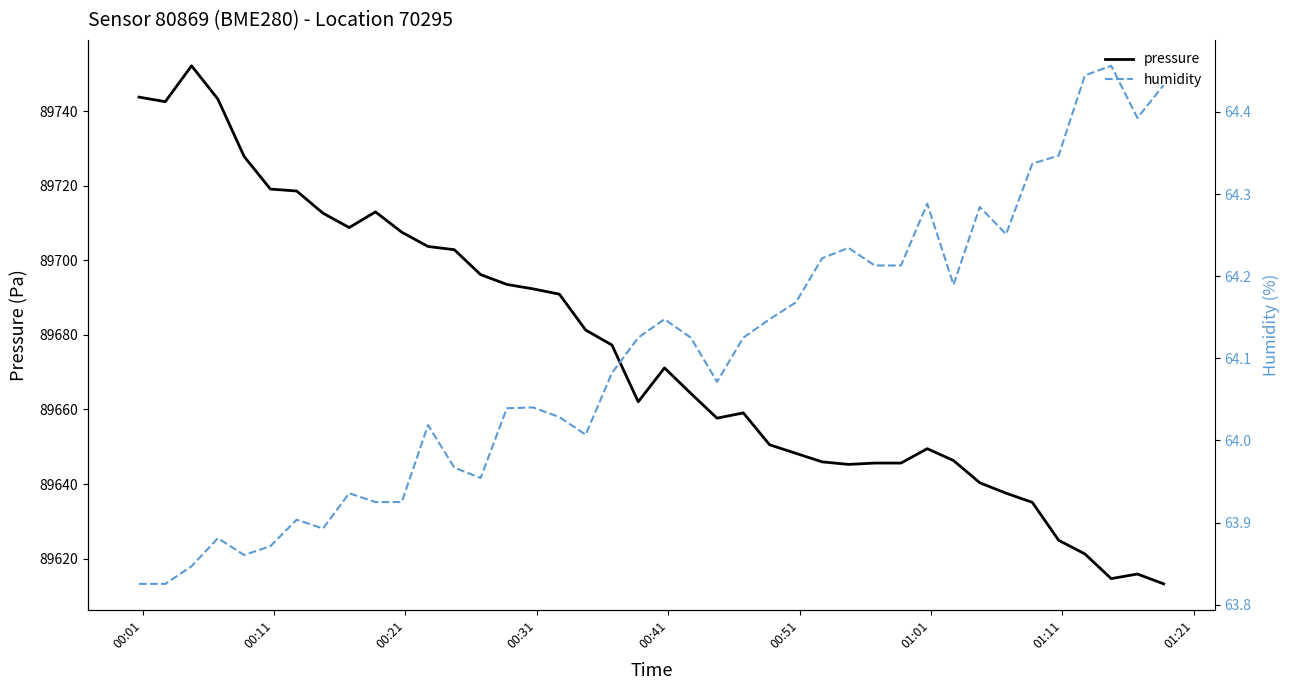

What is the lowest value of the pressure series?

89613.2